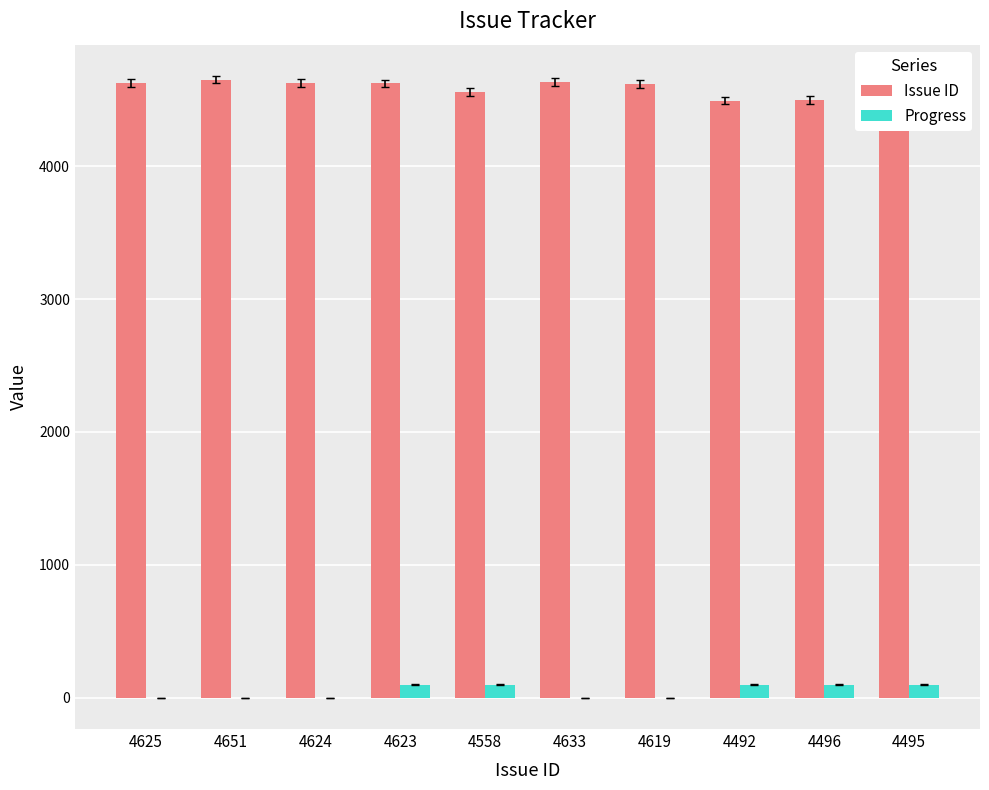

Are the bars horizontal?

No